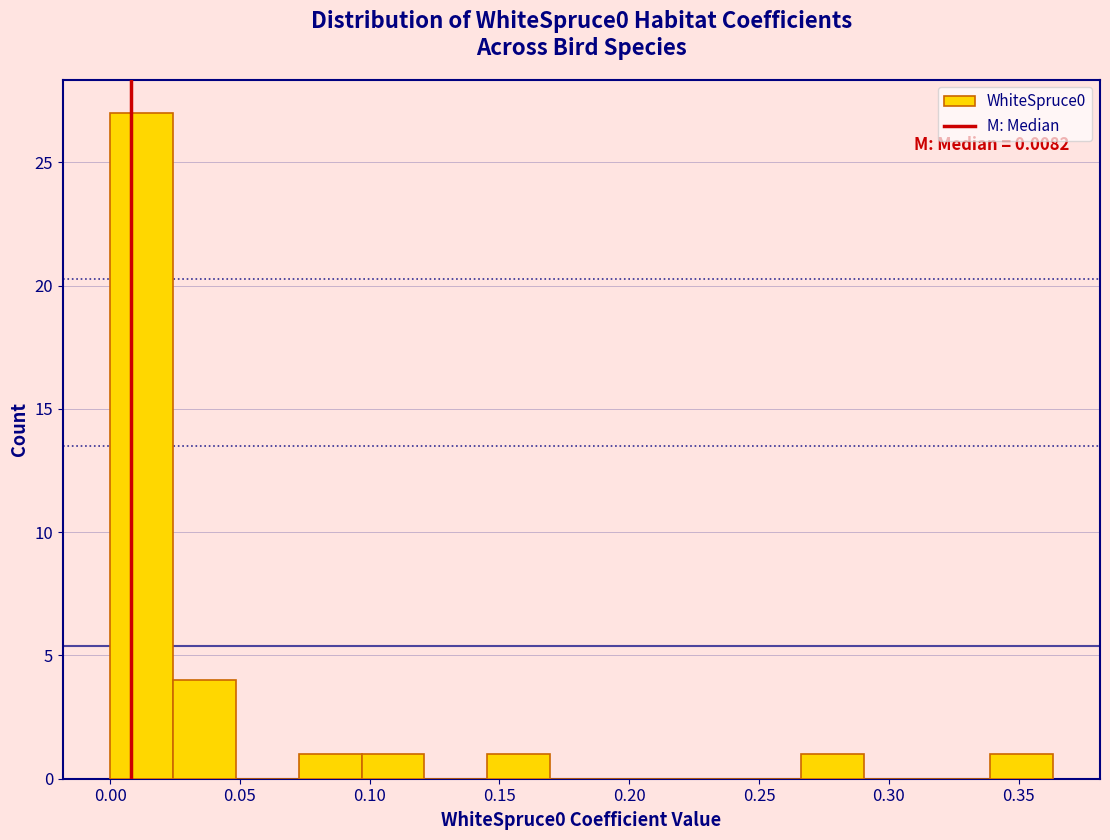

Over which range of the x-axis is the bar tallest?

0.000 to 0.025